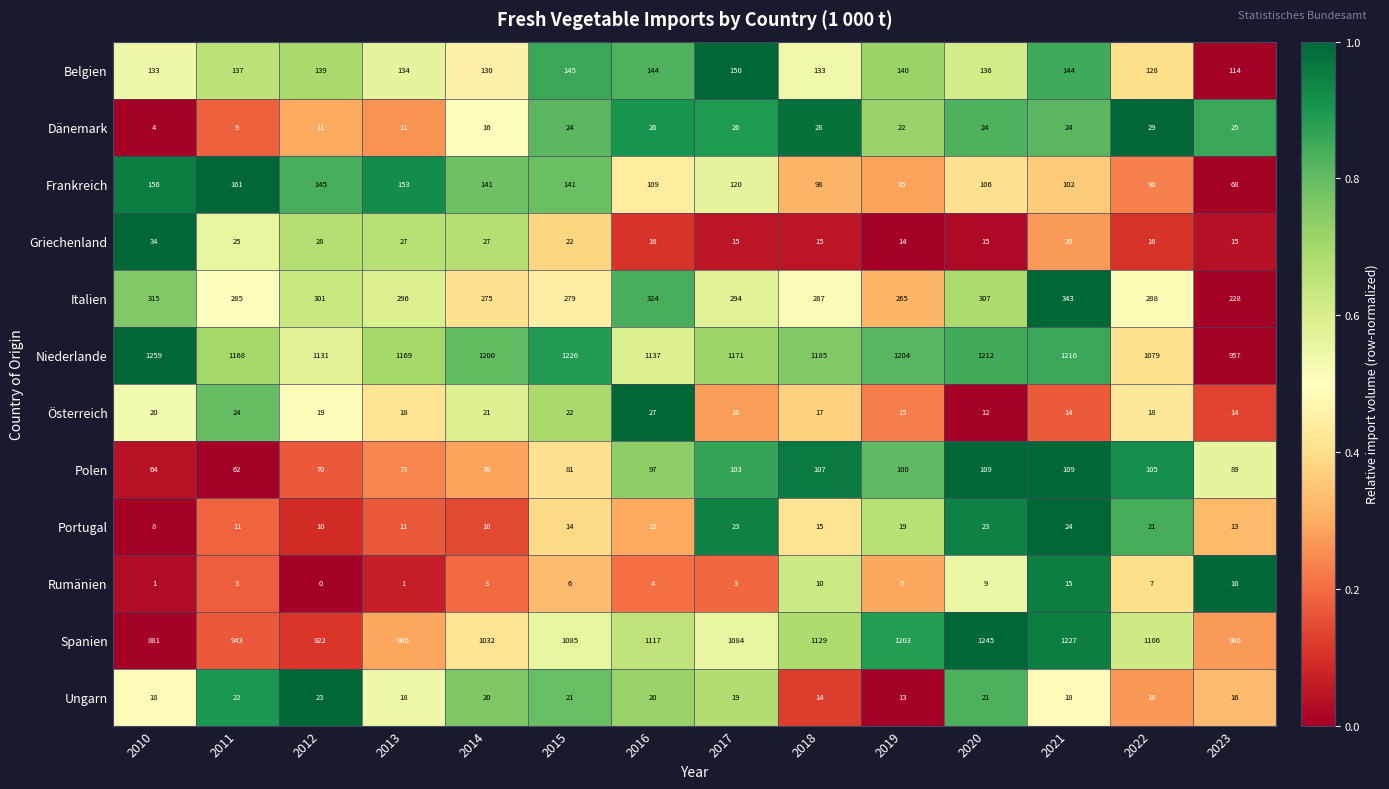

What value does the Belgien series have at 2010, to the nearest 10?

130